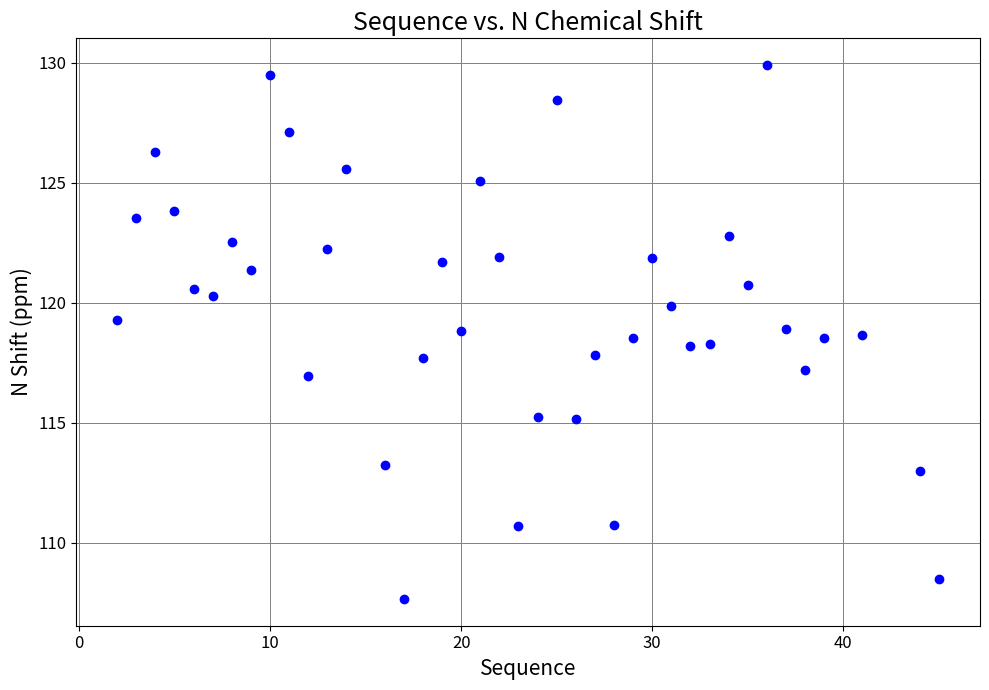

What is the range of X values (max minus min)?

43.0